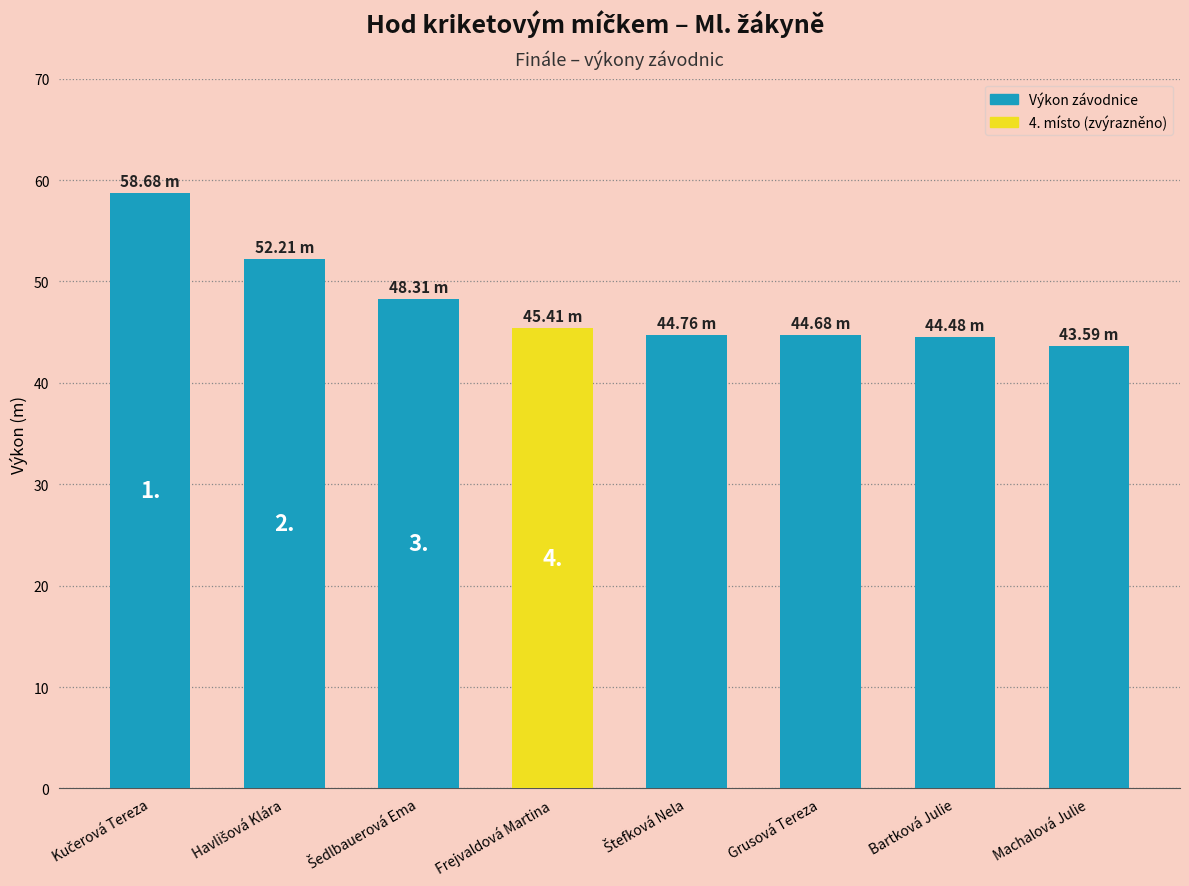

How many bars are there in total?

8